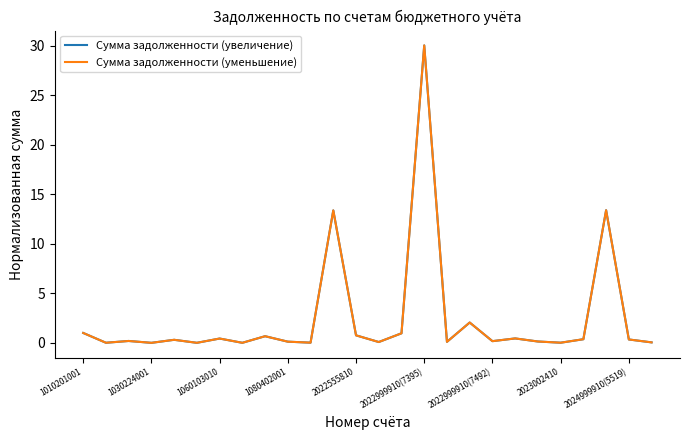

Which series has the largest range (max minus min)?

Сумма задолженности (увеличение)